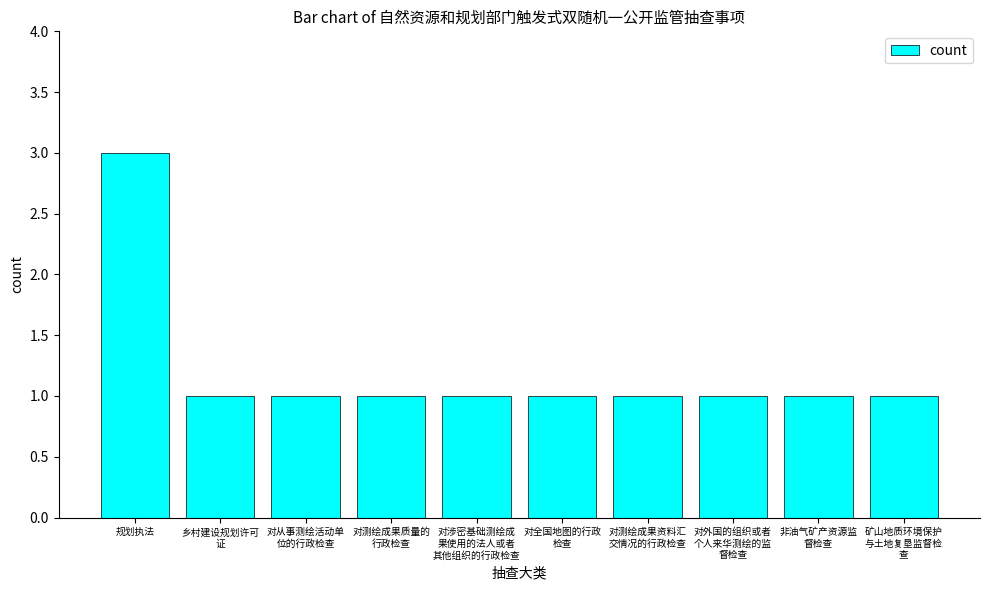

What is the value of the 5th bar from the left?

1